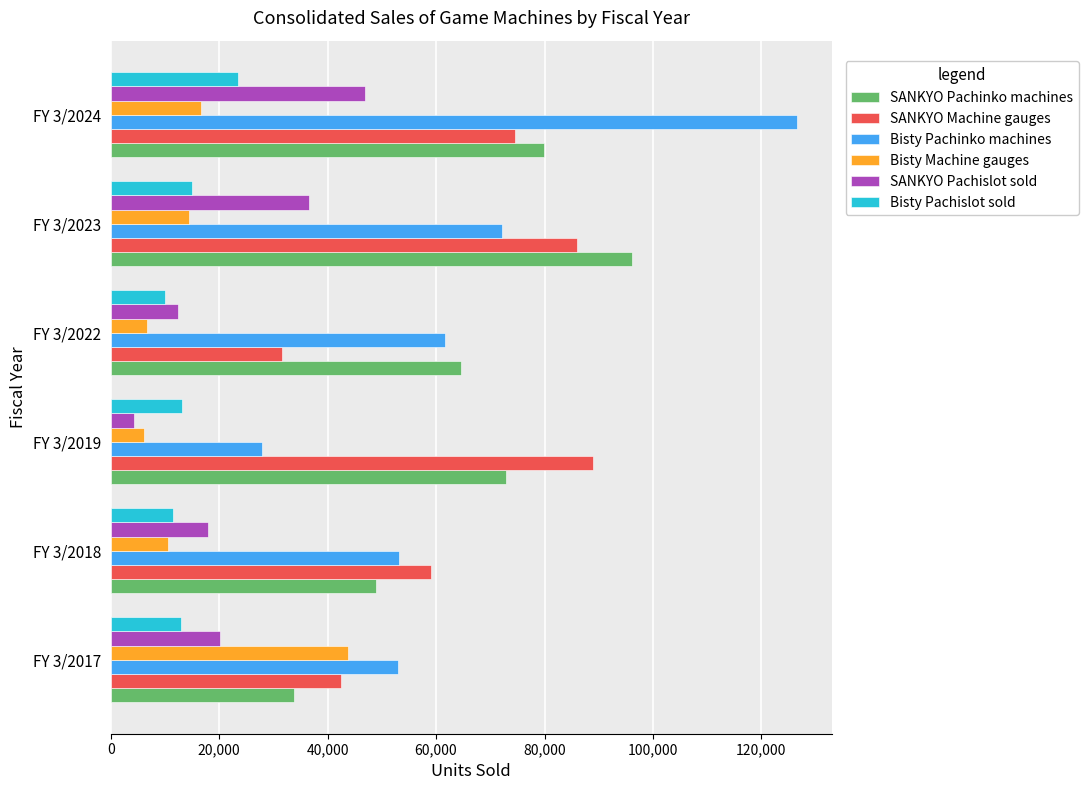

What is the difference between the maximum and minimum values in the SANKYO Pachinko machines series?

62302